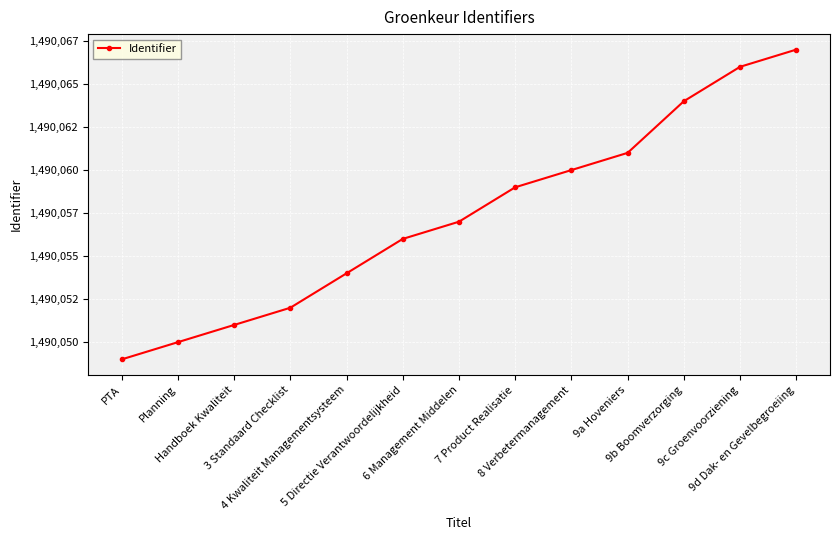

At which label does the data first exceed 1490057?

7 Product Realisatie